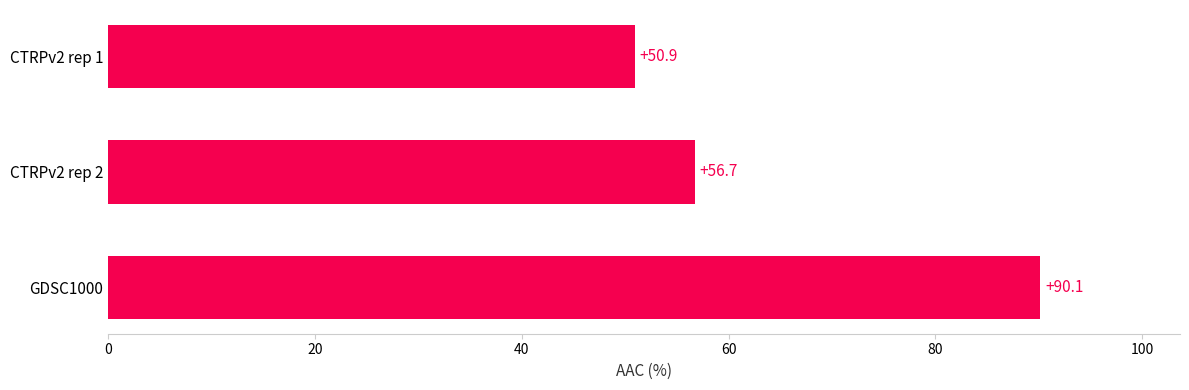

Which label corresponds to the smallest value in the chart?

CTRPv2 rep 1